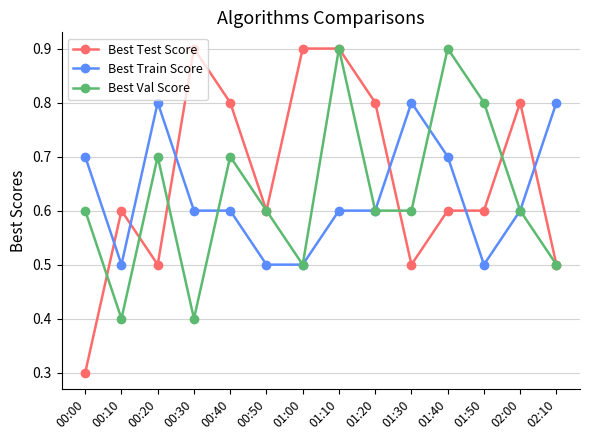

Is the value of Best Train Score at 01:50 greater than the value of Best Val Score at 00:50?

No